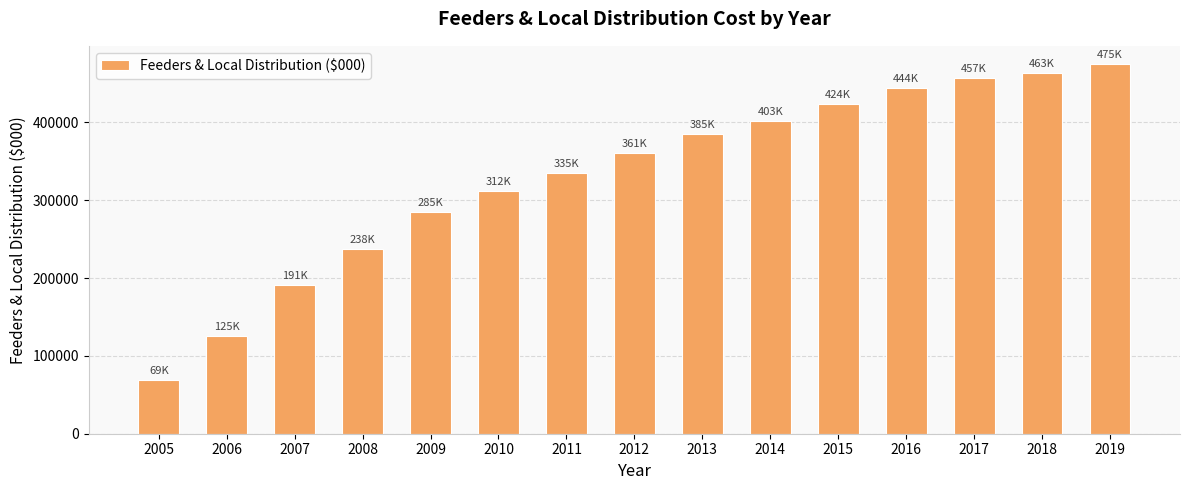

What is the ratio of the value at 2014 to the value at 2006?

3.2